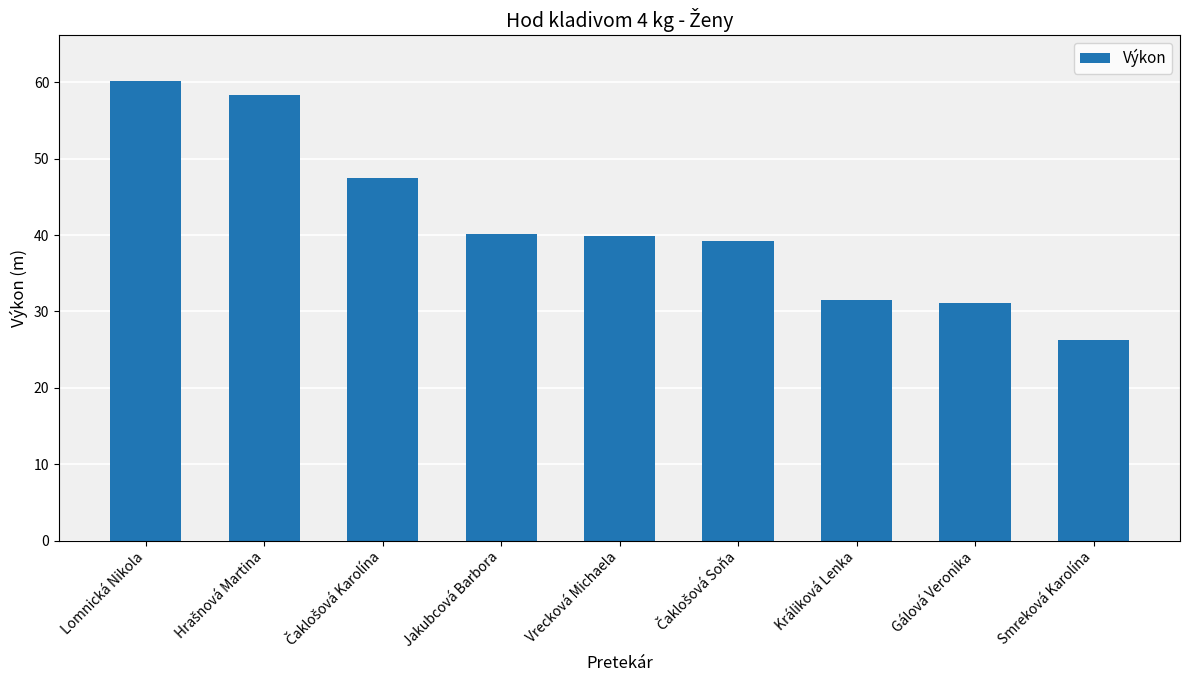

What value does the data have at Lomnická Nikola?

60.2